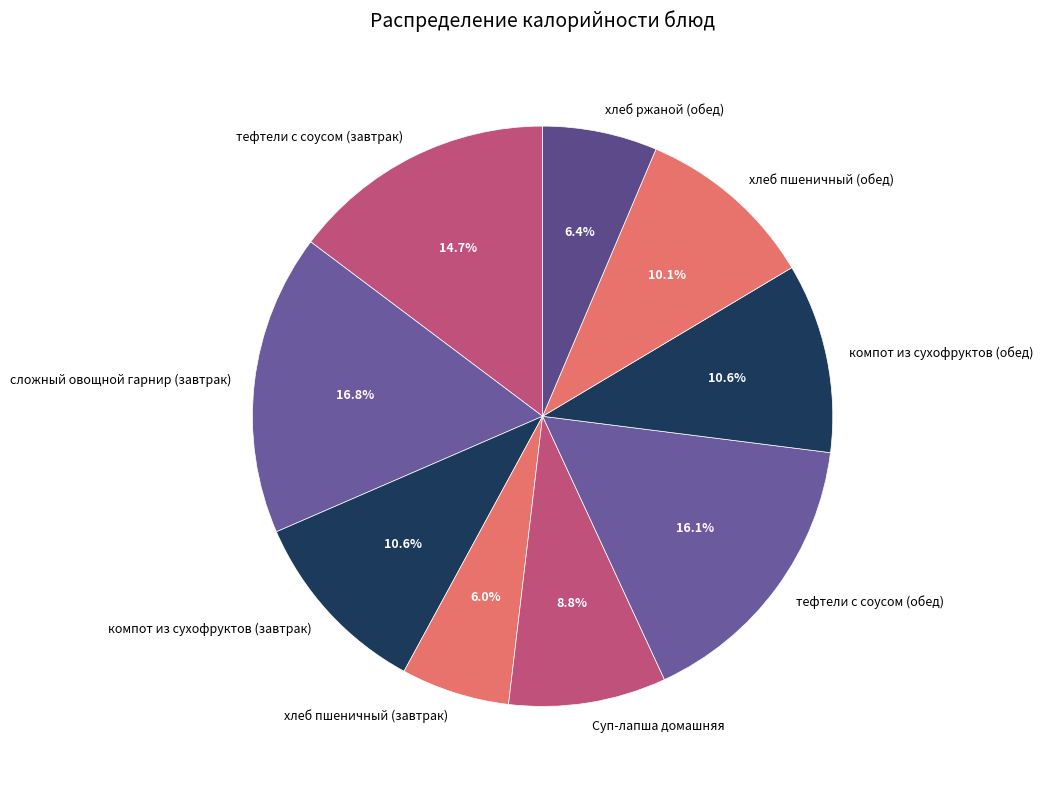

Is хлеб пшеничный (завтрак) the majority of the pie?

No